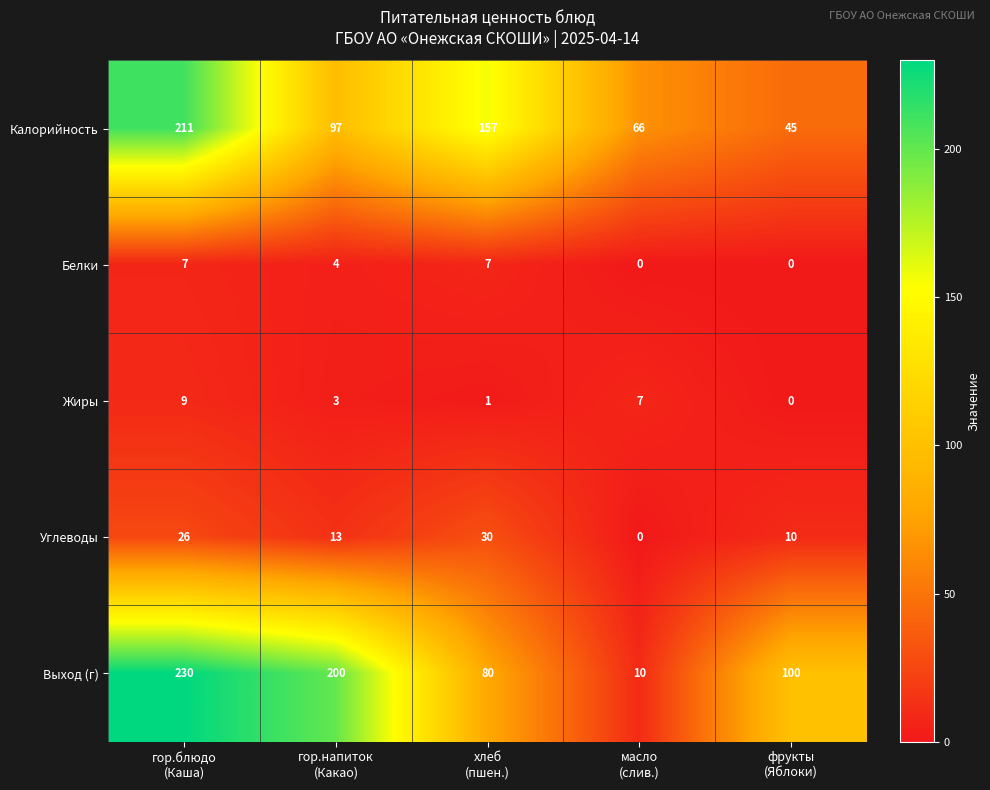

Reading left to right, list all the values displayed in this chart.

Калорийность: 211	97	157	66	45
Белки: 7	4	7	0	0
Жиры: 9	3	1	7	0
Углеводы: 26	13	30	0	10
Выход (г): 230	200	80	10	100